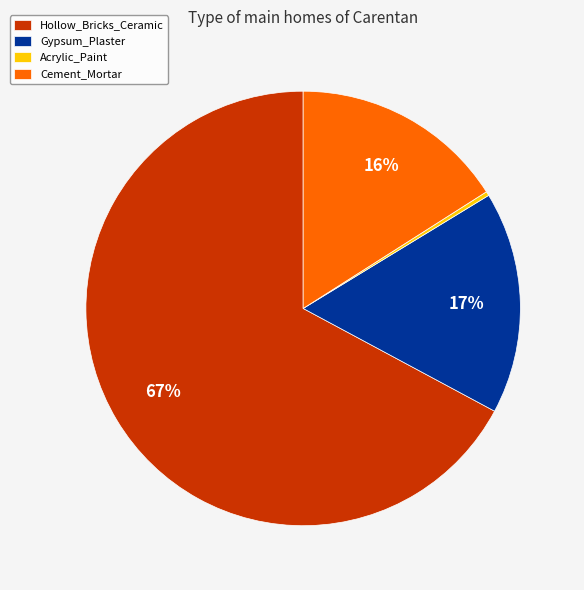

Which category accounts for the majority?

Hollow_Bricks_Ceramic